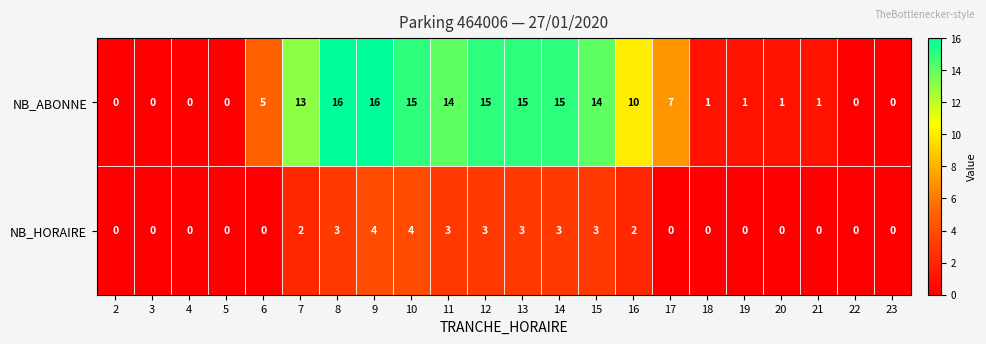

What is the spread (max minus min) of values at 11?

11